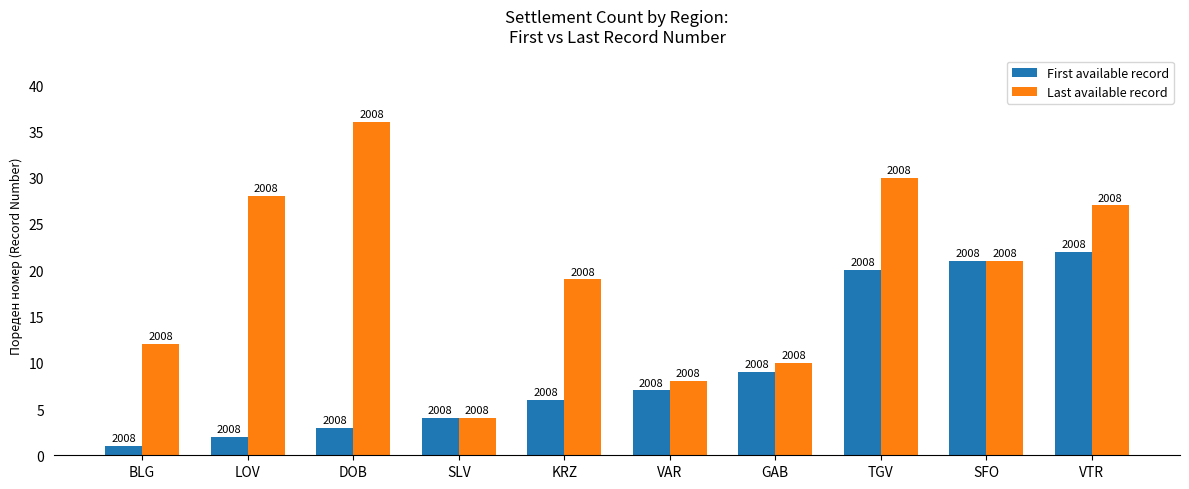

How many groups of bars are there?

10